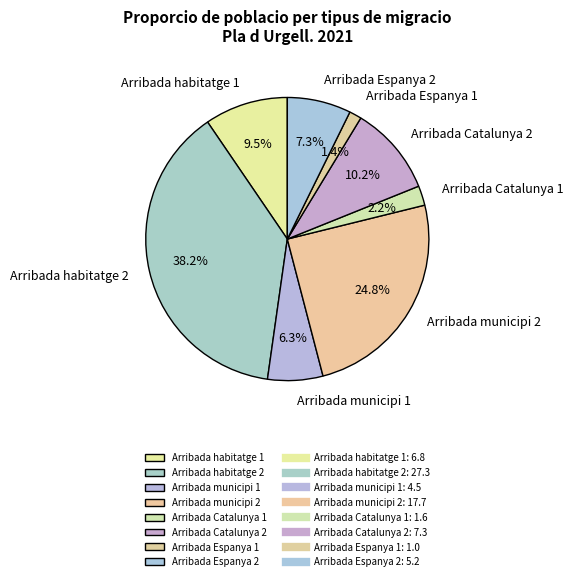

Is the sum of Arribada habitatge 2 and Arribada Espanya 2 greater than half?

No